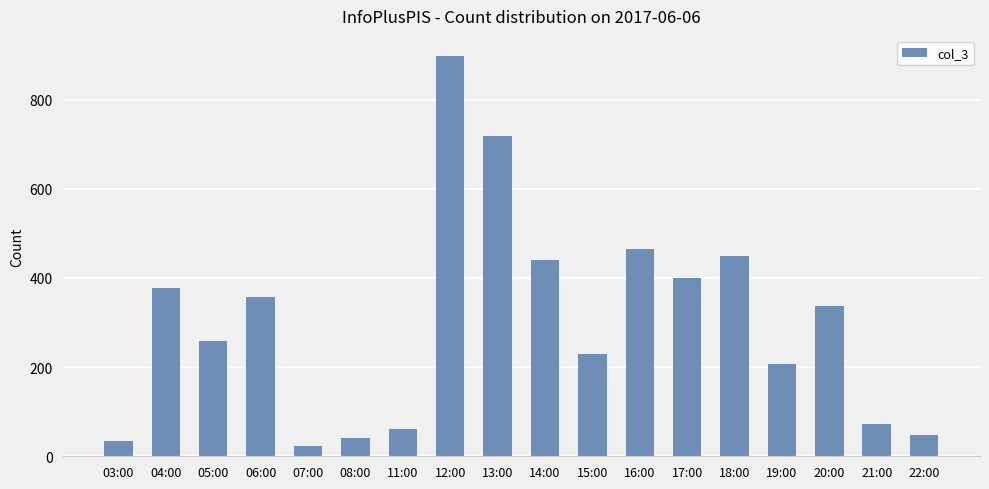

True or false: the data shows 676 at 18:00.

False